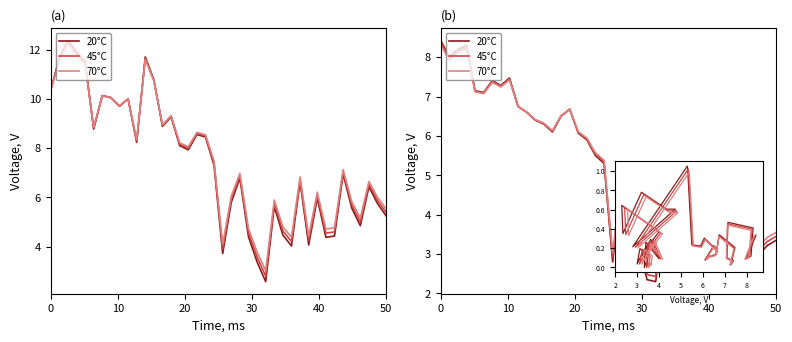

Which series has the largest range (max minus min)?

20°C